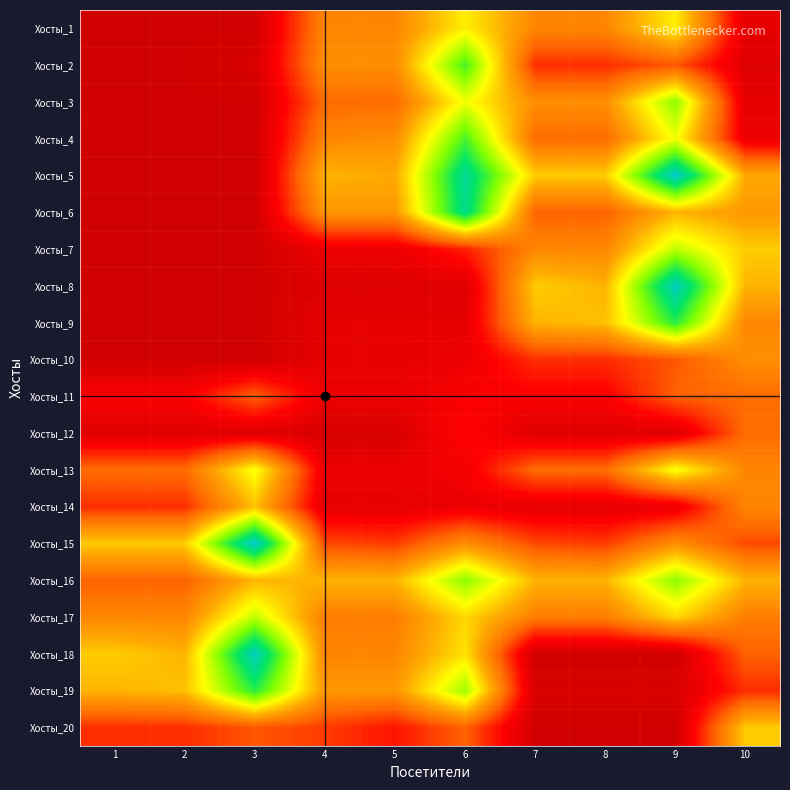

How many series are shown in this chart?

20